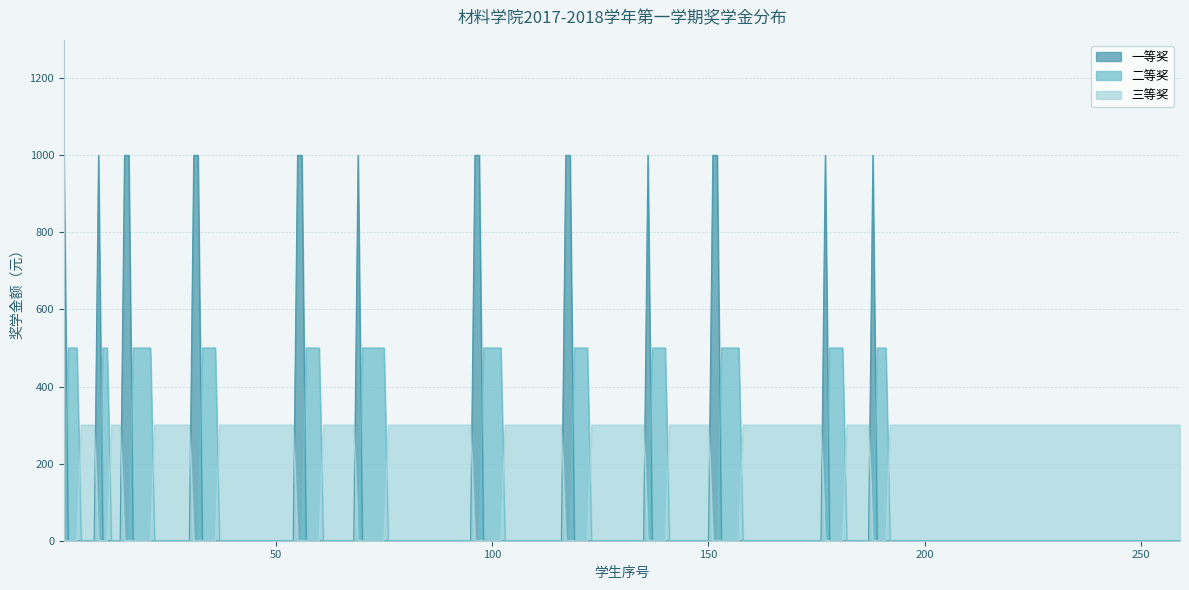

Which series has the largest range (max minus min)?

一等奖